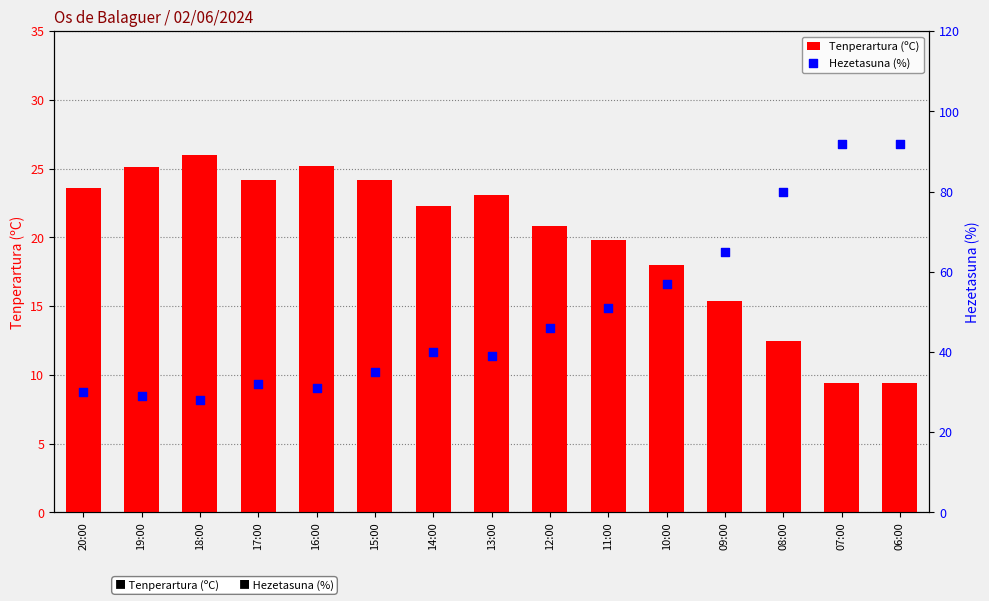

Which series has the largest total across all categories?

Hezetasuna (%)